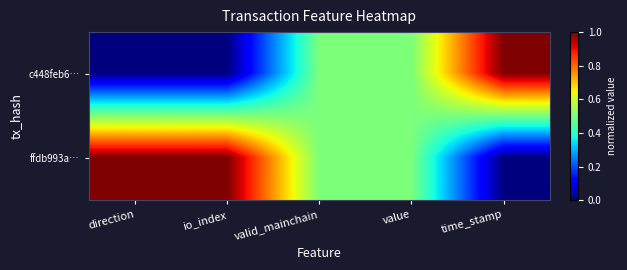

Rank the series by their average value, from lowest to highest.

c448feb6…, ffdb993a…